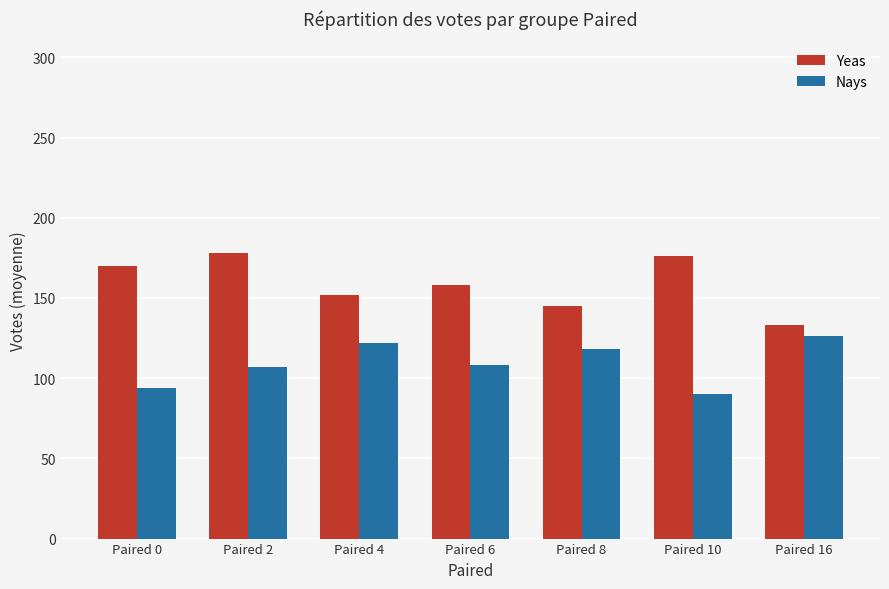

Which series has the largest total across all categories?

Yeas